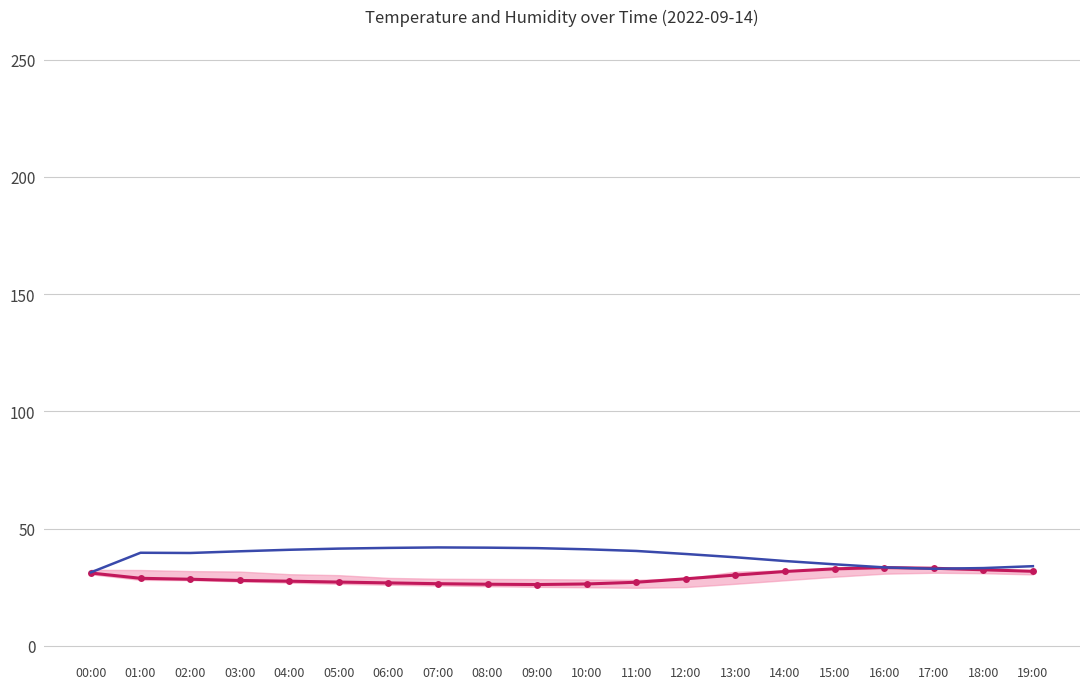

How many interior local valleys does the humidity series have?

2